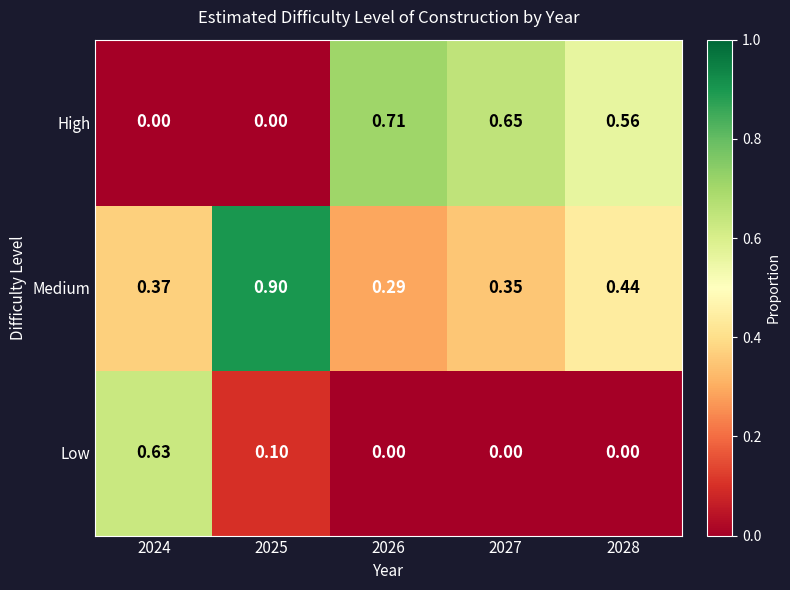

Between 2025 and 2027, which series saw the biggest shift?

High